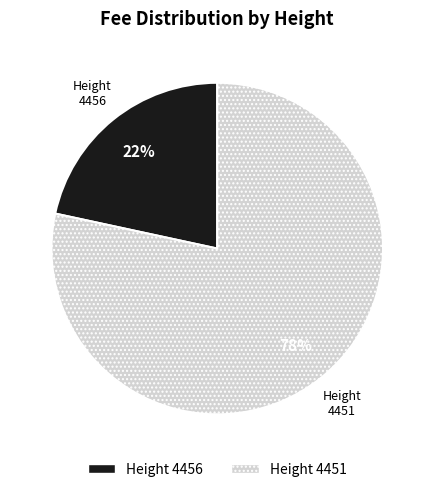

Is there a majority slice in this chart?

Yes